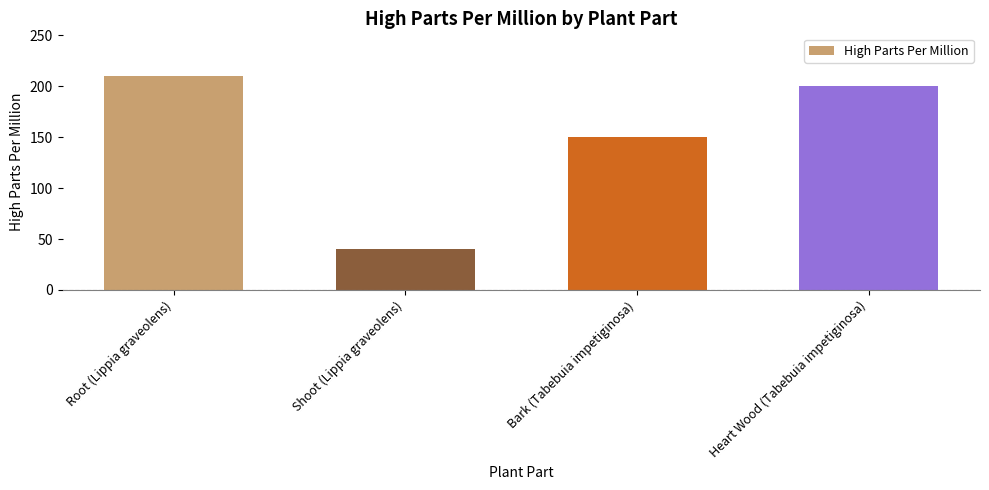

What is the change in value from Root (Lippia graveolens) to Bark (Tabebuia impetiginosa)?

-60